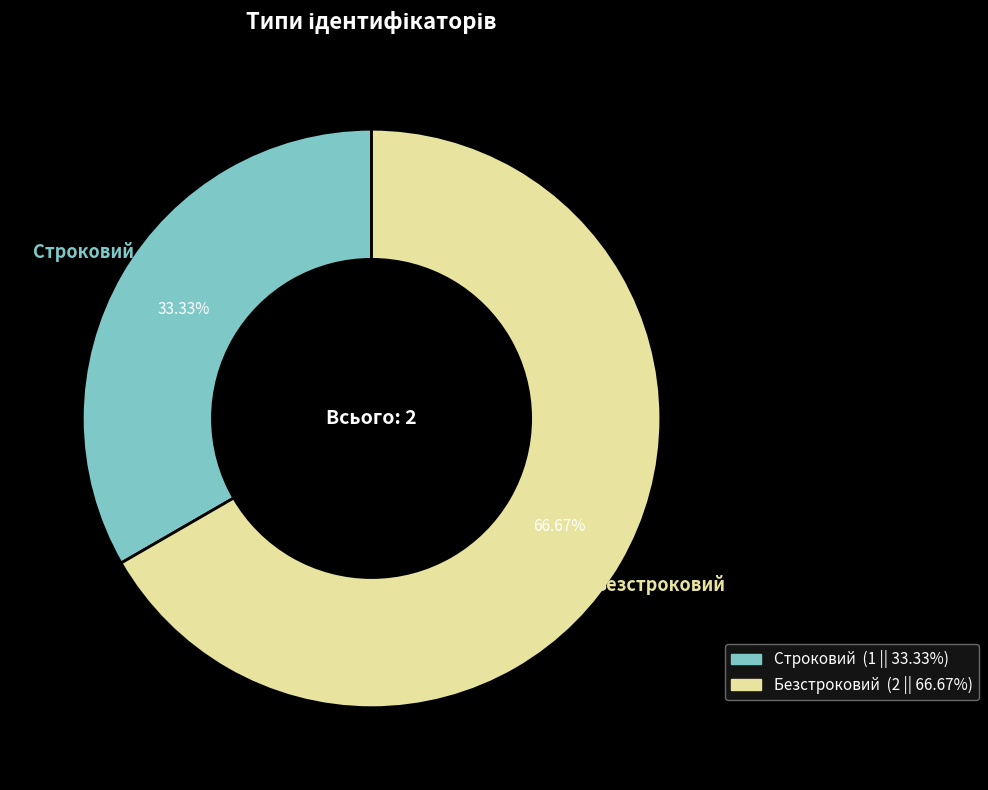

What is the largest slice in the pie chart?

Безстроковий